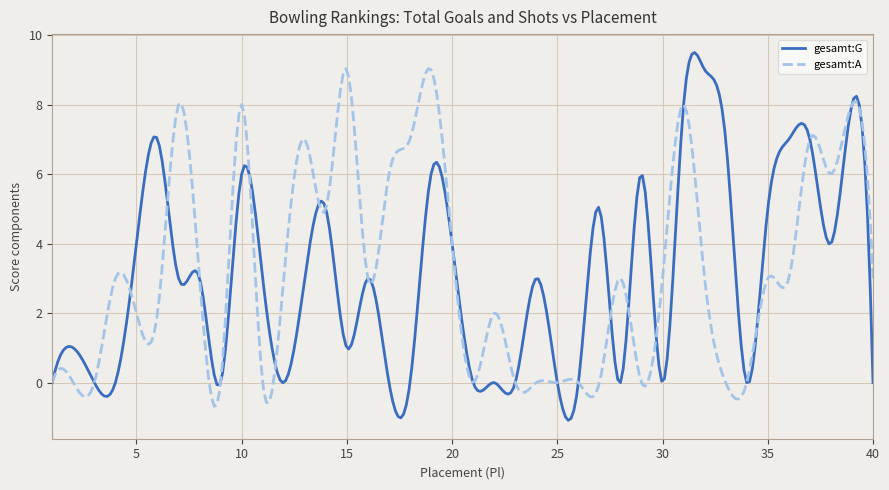

Which series has the largest range (max minus min)?

gesamt:G